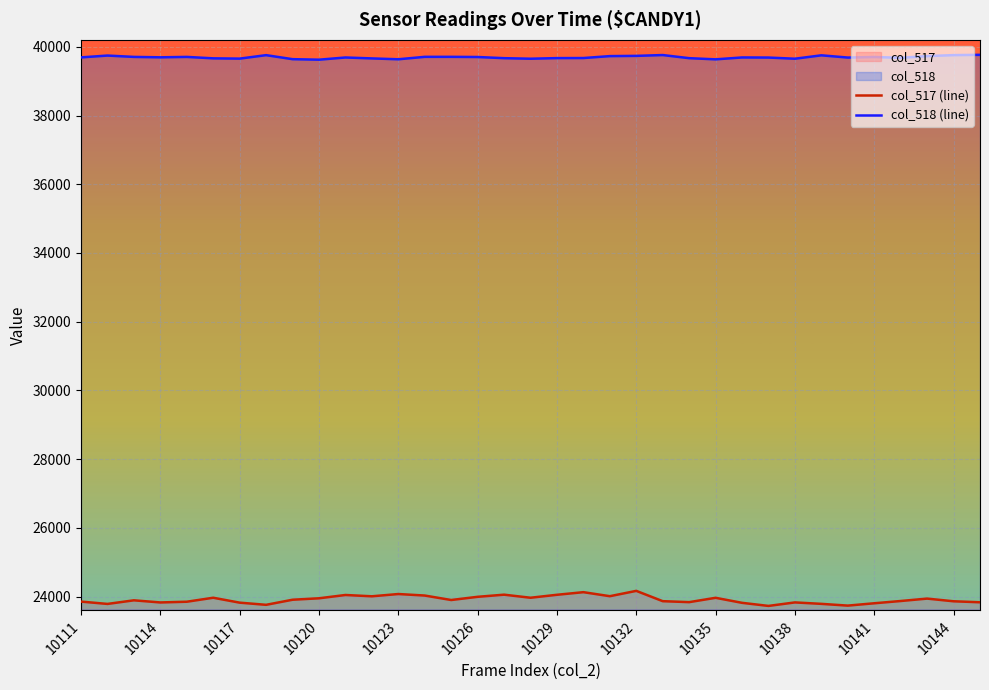

Is it true that col_517 (line) equals 23857 at 10111?

True